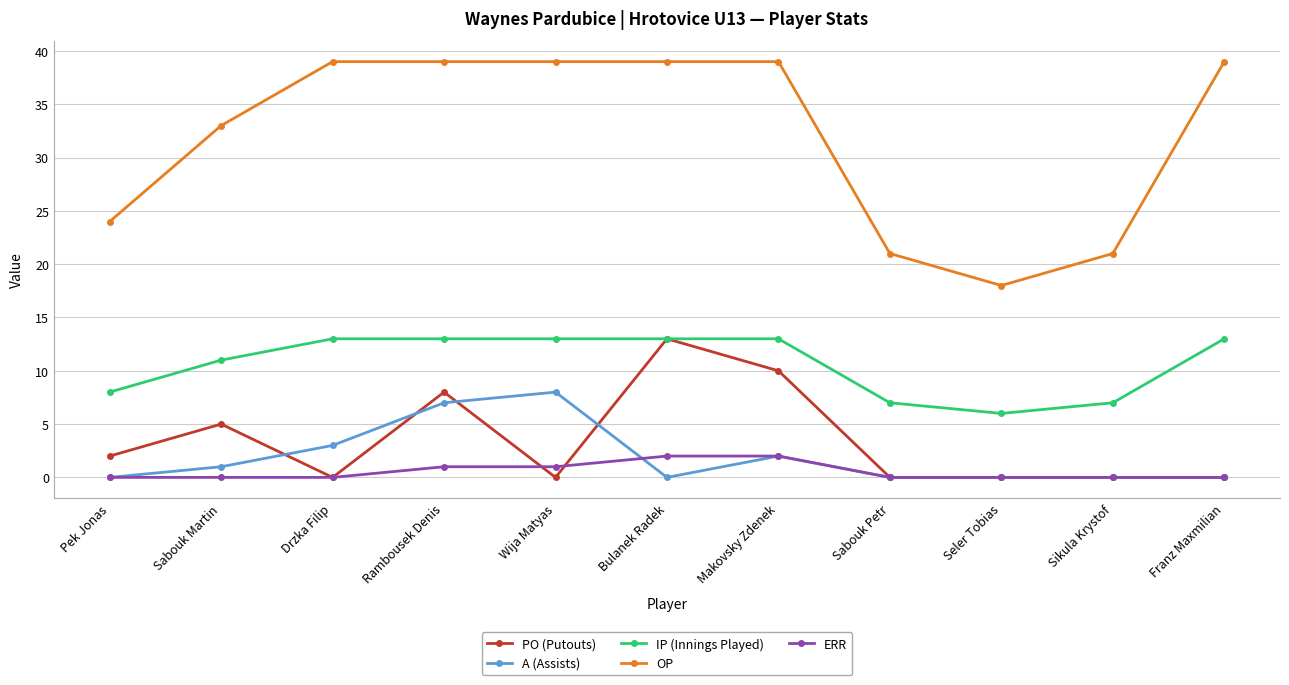

Reading left to right, extract all data points from this chart.

PO (Putouts): 2	5	0	8	0	13	10	0	0	0	0
A (Assists): 0	1	3	7	8	0	2	0	0	0	0
IP (Innings Played): 8	11	13	13	13	13	13	7	6	7	13
OP: 24	33	39	39	39	39	39	21	18	21	39
ERR: 0	0	0	1	1	2	2	0	0	0	0